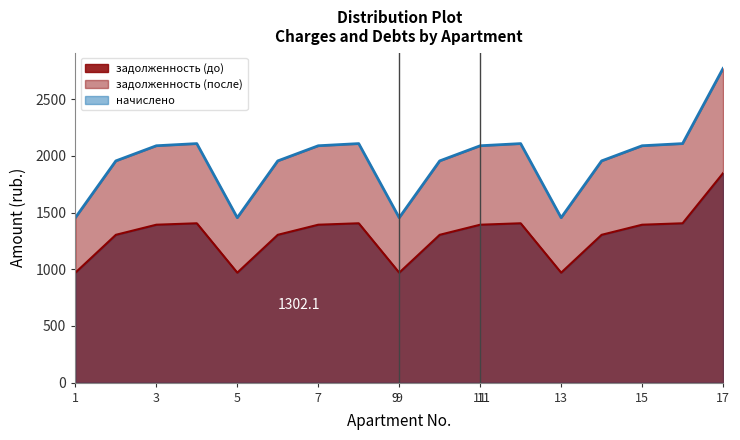

What is the difference between the highest and lowest values at 13?

484.9